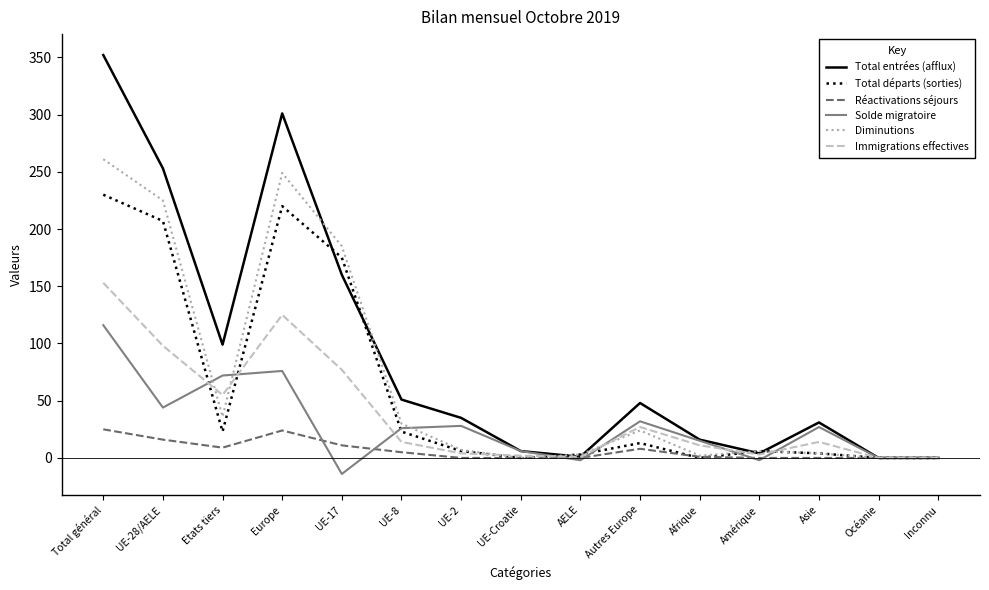

At Total général, list the series in order from smallest to largest.

Réactivations séjours, Solde migratoire, Immigrations effectives, Total départs (sorties), Diminutions, Total entrées (afflux)